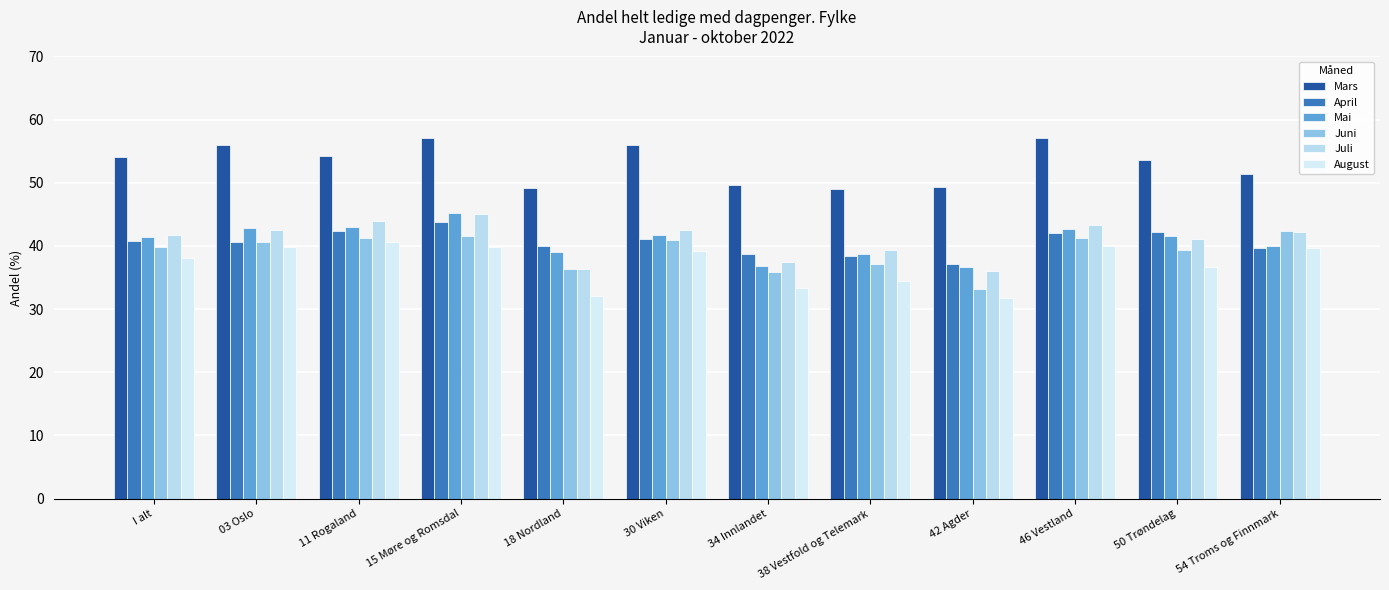

Reading right to left, extract all data points from this chart.

Mars: 54 Troms og Finnmark=51.3	50 Trøndelag=53.5	46 Vestland=57.1	42 Agder=49.3	38 Vestfold og Telemark=49.0	34 Innlandet=49.6	30 Viken=56.0	18 Nordland=49.2	15 Møre og Romsdal=57.0	11 Rogaland=54.2	03 Oslo=56.0	I alt=54.2
April: 54 Troms og Finnmark=39.7	50 Trøndelag=42.2	46 Vestland=42.0	42 Agder=37.1	38 Vestfold og Telemark=38.5	34 Innlandet=38.6	30 Viken=41.1	18 Nordland=39.9	15 Møre og Romsdal=43.7	11 Rogaland=42.4	03 Oslo=40.6	I alt=40.7
Mai: 54 Troms og Finnmark=40.0	50 Trøndelag=41.5	46 Vestland=42.7	42 Agder=36.7	38 Vestfold og Telemark=38.7	34 Innlandet=36.8	30 Viken=41.8	18 Nordland=39.0	15 Møre og Romsdal=45.2	11 Rogaland=43.0	03 Oslo=42.9	I alt=41.4
Juni: 54 Troms og Finnmark=42.3	50 Trøndelag=39.4	46 Vestland=41.2	42 Agder=33.2	38 Vestfold og Telemark=37.1	34 Innlandet=35.9	30 Viken=40.9	18 Nordland=36.4	15 Møre og Romsdal=41.5	11 Rogaland=41.3	03 Oslo=40.7	I alt=39.8
Juli: 54 Troms og Finnmark=42.1	50 Trøndelag=41.1	46 Vestland=43.3	42 Agder=36.0	38 Vestfold og Telemark=39.4	34 Innlandet=37.4	30 Viken=42.5	18 Nordland=36.4	15 Møre og Romsdal=45.1	11 Rogaland=44.0	03 Oslo=42.6	I alt=41.7
August: 54 Troms og Finnmark=39.7	50 Trøndelag=36.6	46 Vestland=40.0	42 Agder=31.7	38 Vestfold og Telemark=34.4	34 Innlandet=33.3	30 Viken=39.2	18 Nordland=32.0	15 Møre og Romsdal=39.9	11 Rogaland=40.6	03 Oslo=39.8	I alt=38.0